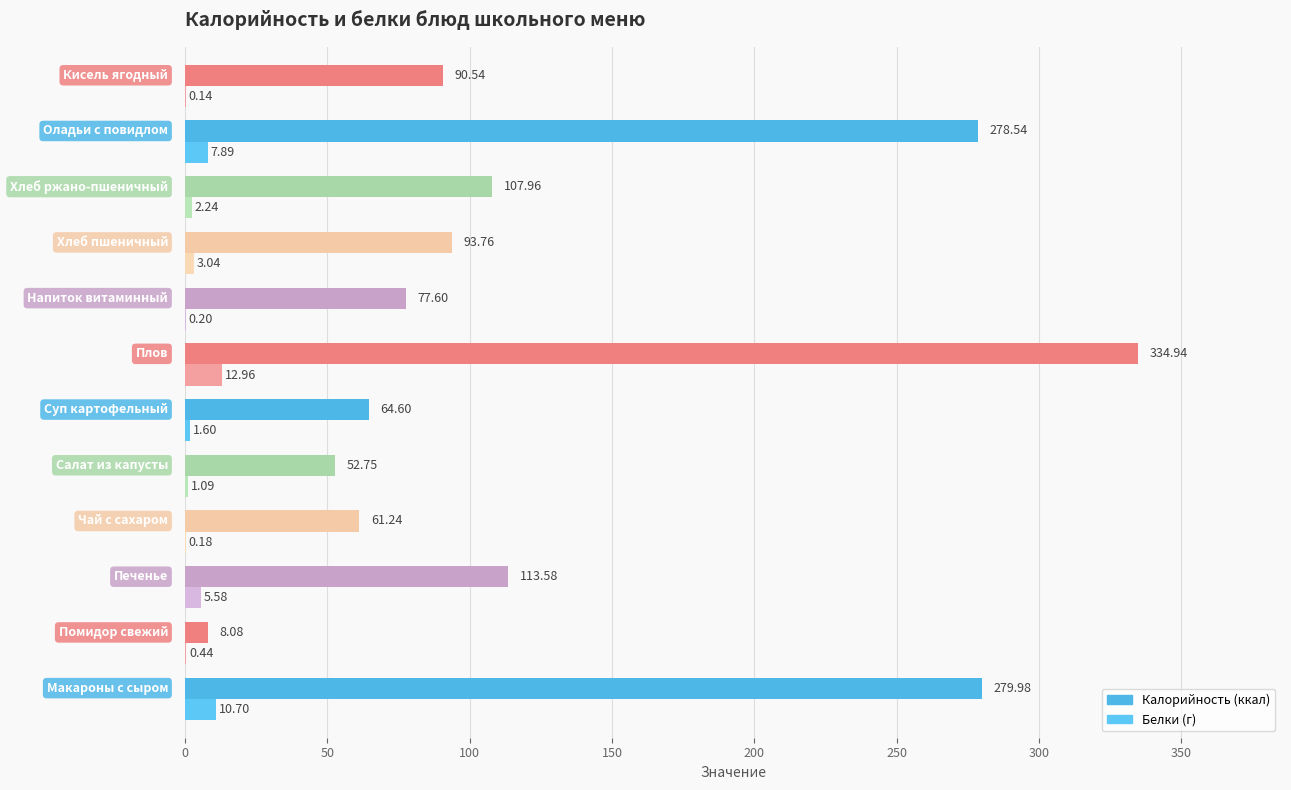

How many data points does each series have?

12